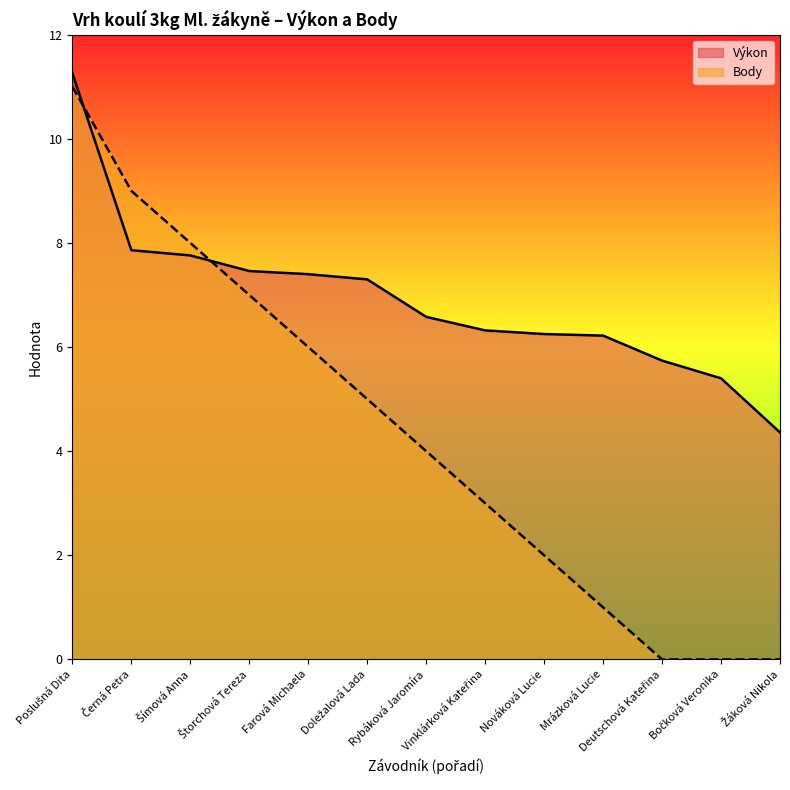

At which category is the sum across all series the highest?

Poslušná Dita